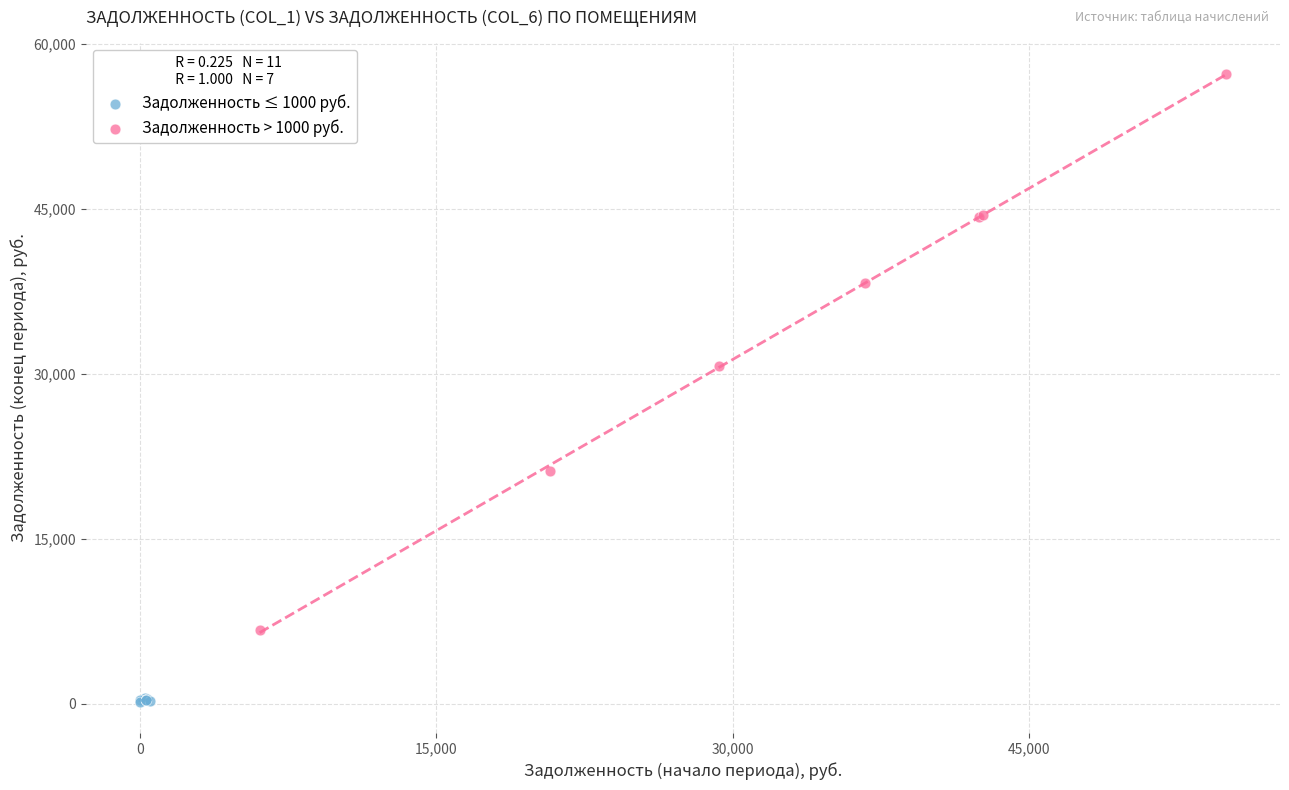

Which series contains the highest Y value?

Задолженность > 1000 руб.